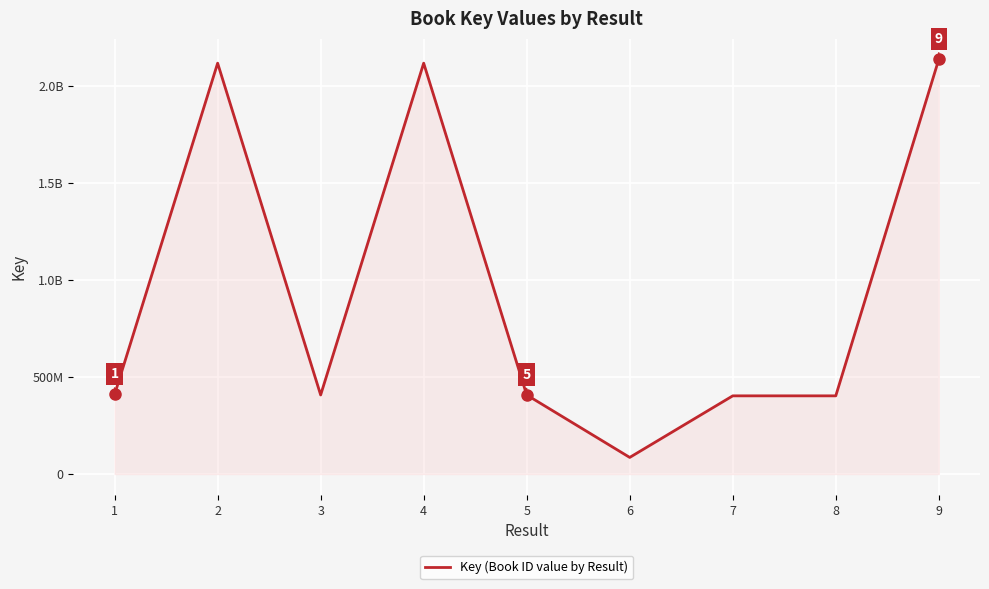

What is the difference between the maximum and second lowest values?

1734760991